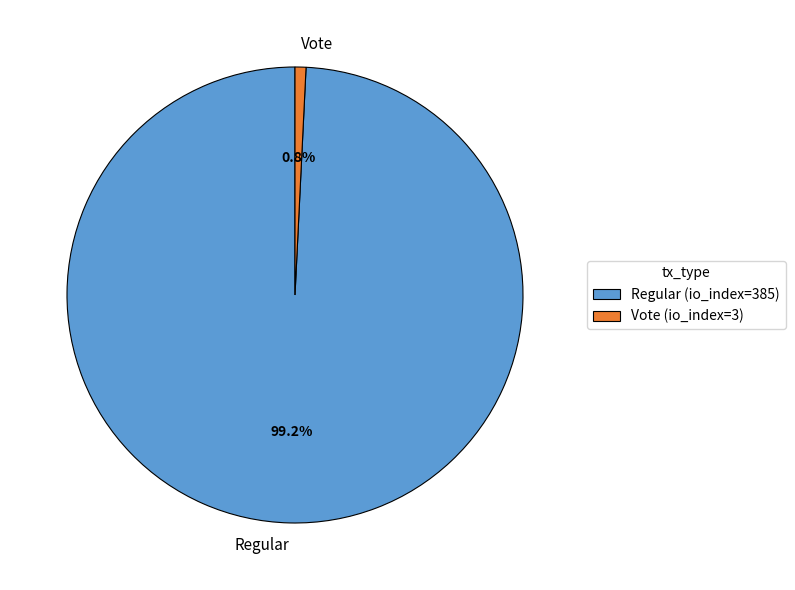

What is the smallest slice in the pie chart?

Vote